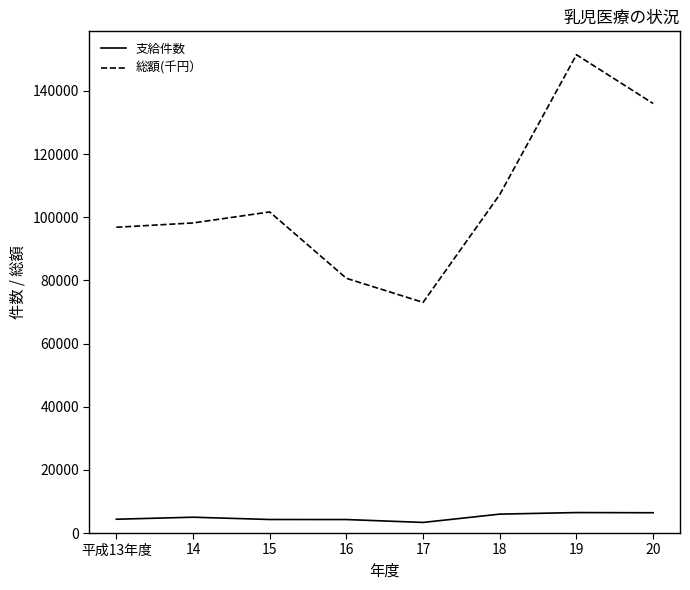

In 支給件数, how many points are higher than both neighbors (excluding endpoints)?

2